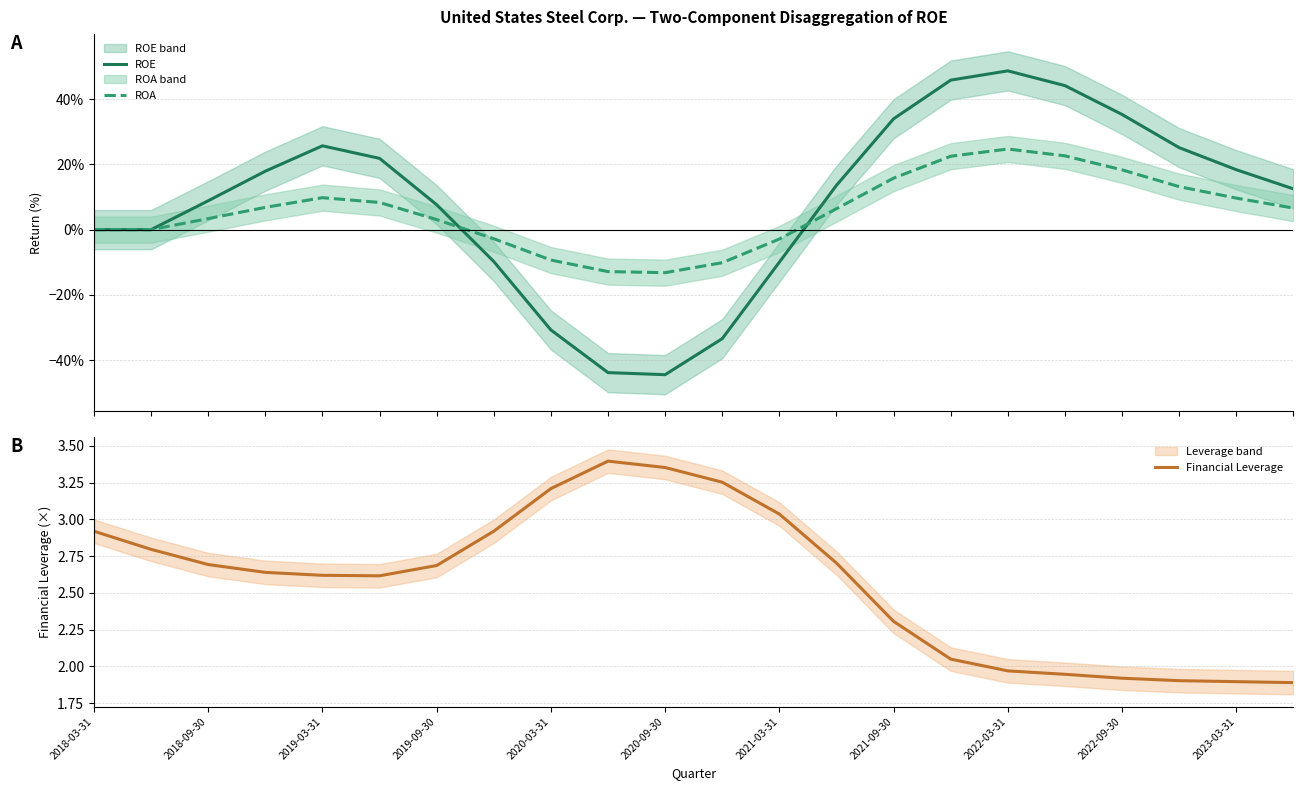

Is it true that Financial Leverage equals 1.9 at 2023-03-31?

True